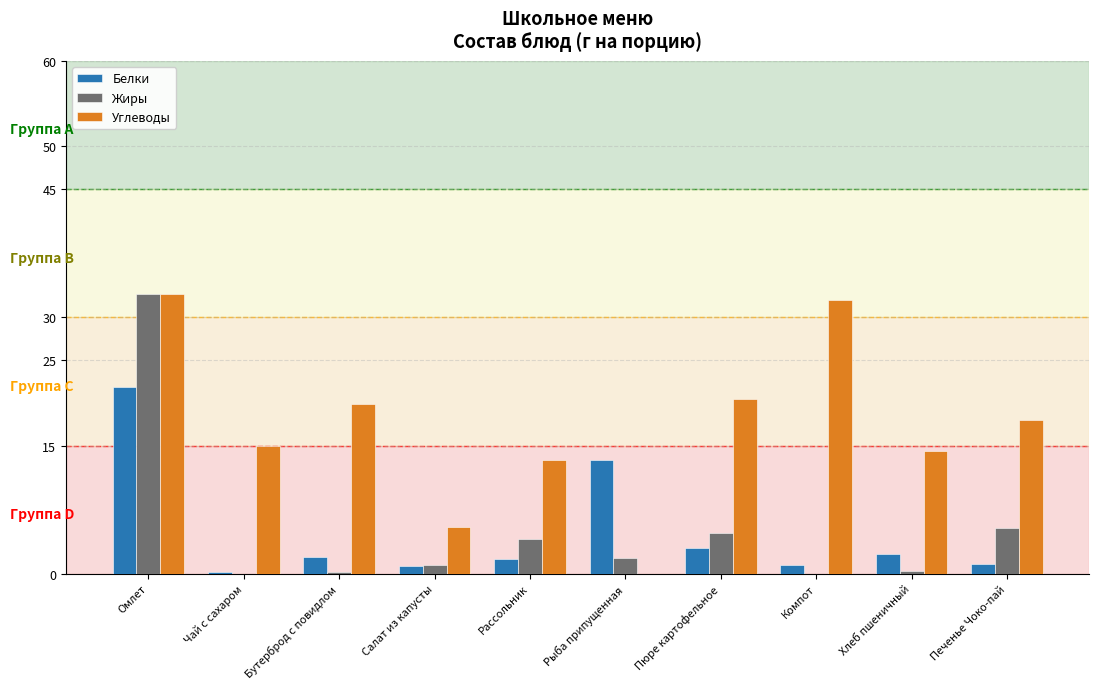

At which category is the sum across all series the highest?

Омлет